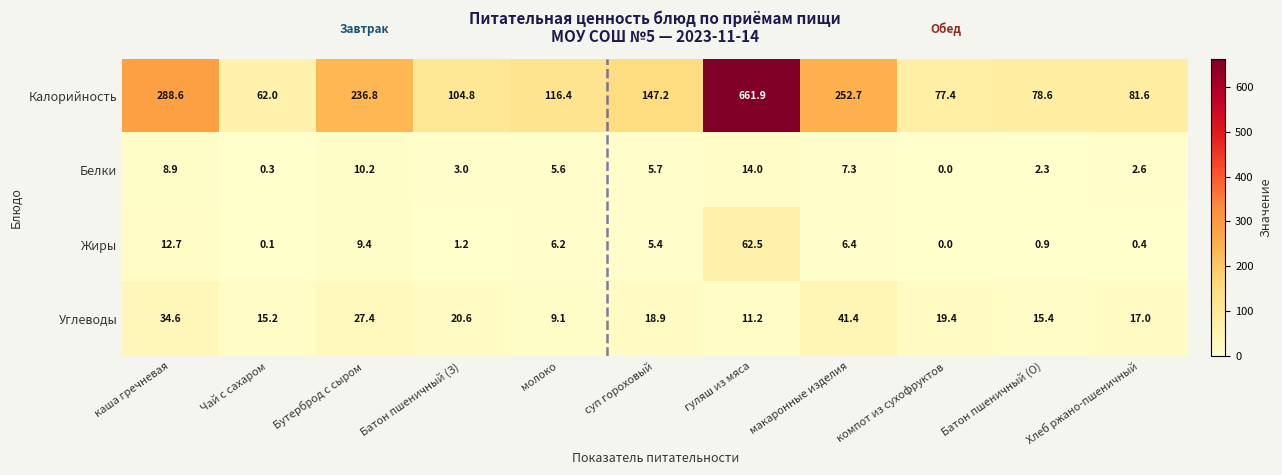

Which series has the largest total across all categories?

Калорийность